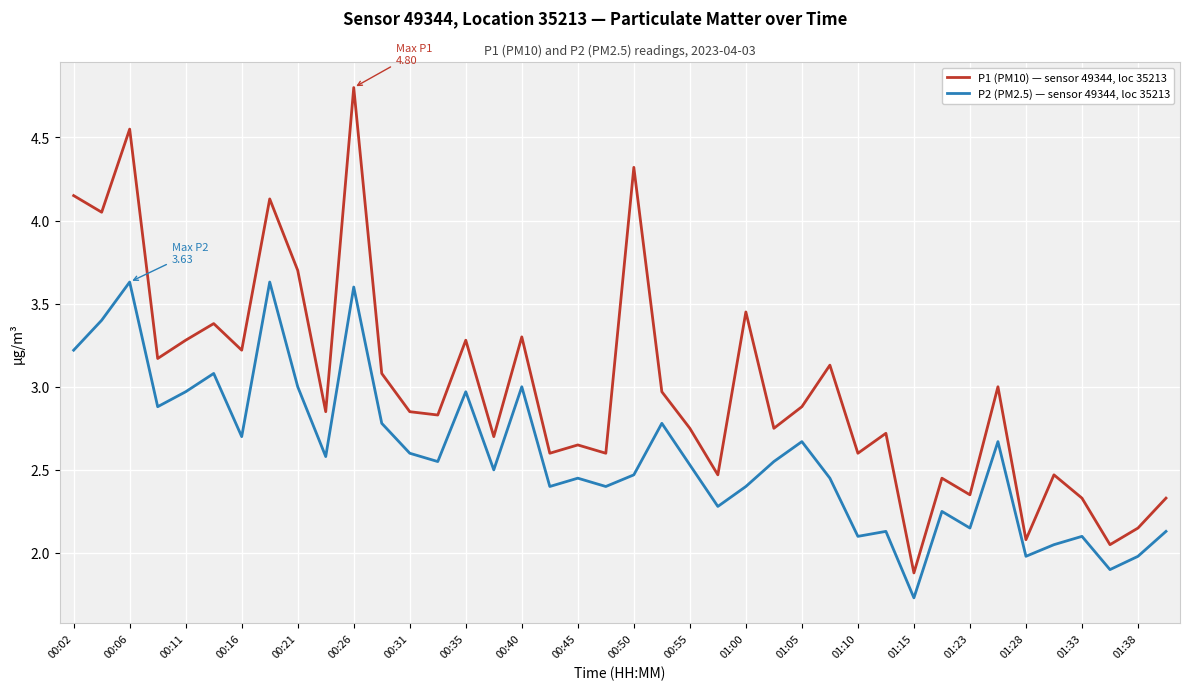

What is the maximum value for P2 (PM2.5) — sensor 49344, loc 35213?

3.6